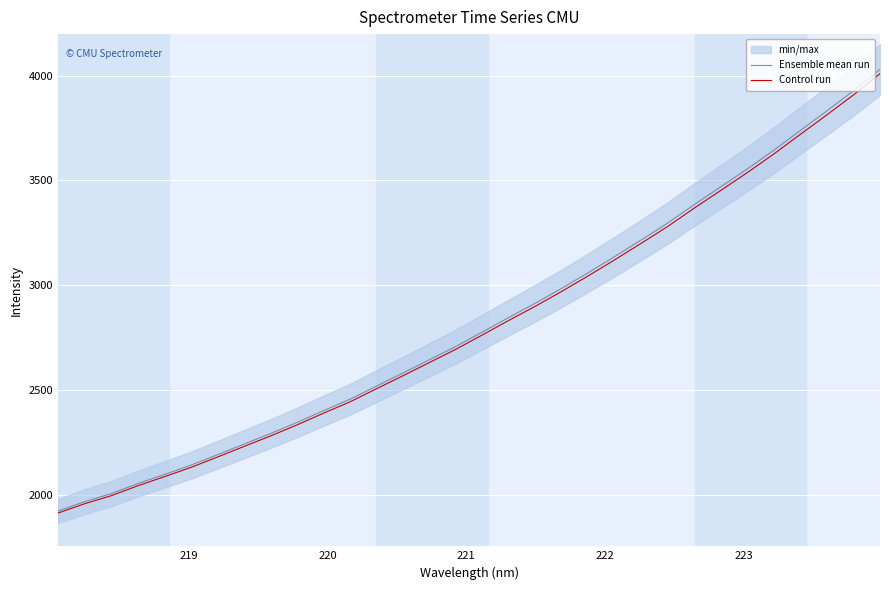

What is the maximum value for Ensemble mean run?

4029.1